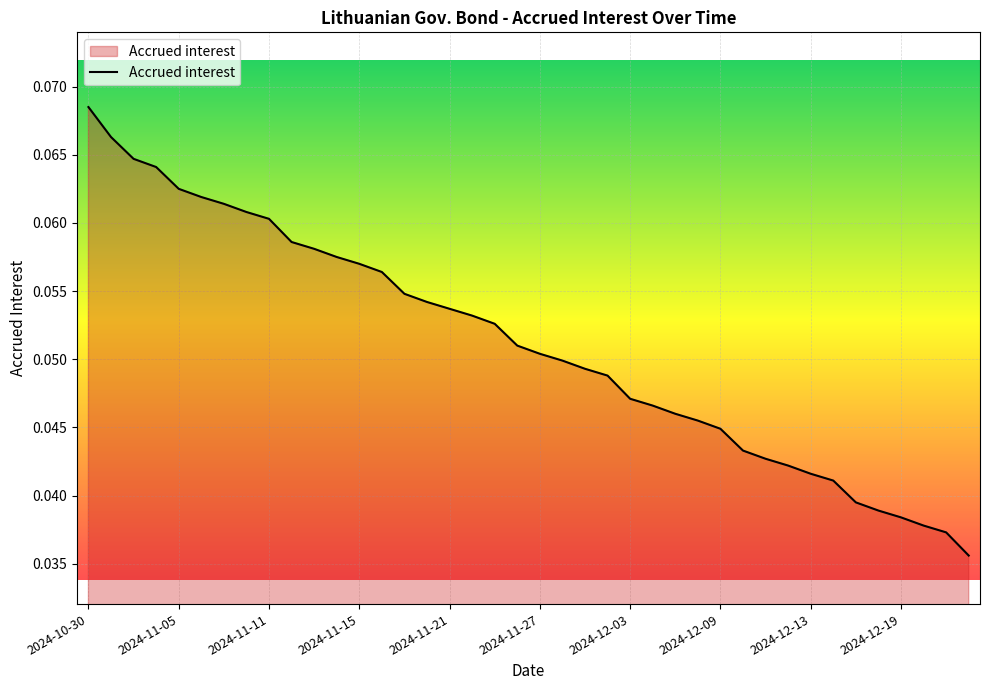

Does the chart display data point markers on the line(s)?

No